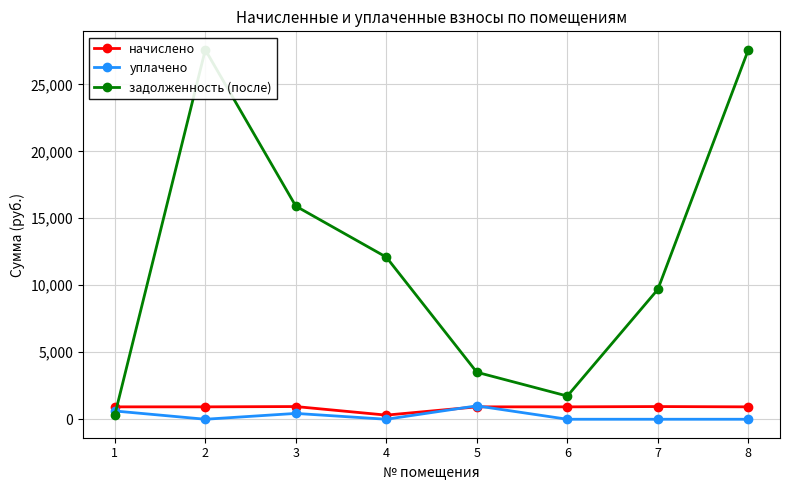

Reading right to left, list all the values displayed in this chart.

начислено: 8=925.7	7=947.6	6=925.7	5=925.7	4=308.6	3=947.6	2=925.7	1=925.7
уплачено: 8=0.0	7=0.0	6=0.0	5=1000.0	4=0.0	3=435.3	2=0.0	1=617.1
задолженность (после): 8=27576.0	7=9689.0	6=1731.1	5=3508.5	4=12101.0	3=15908.2	2=27576.0	1=308.6